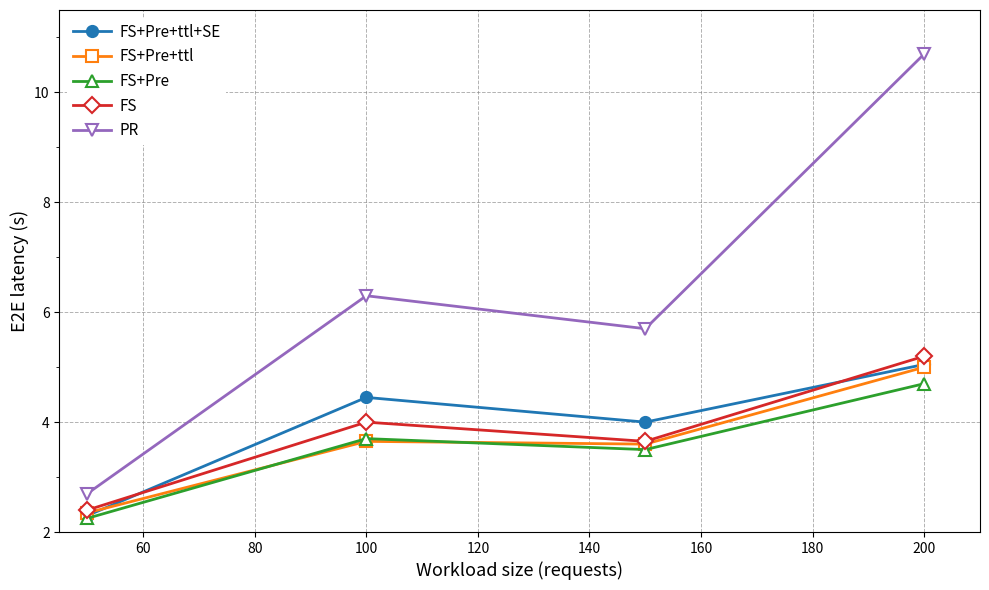

Which series has the largest range (max minus min)?

PR